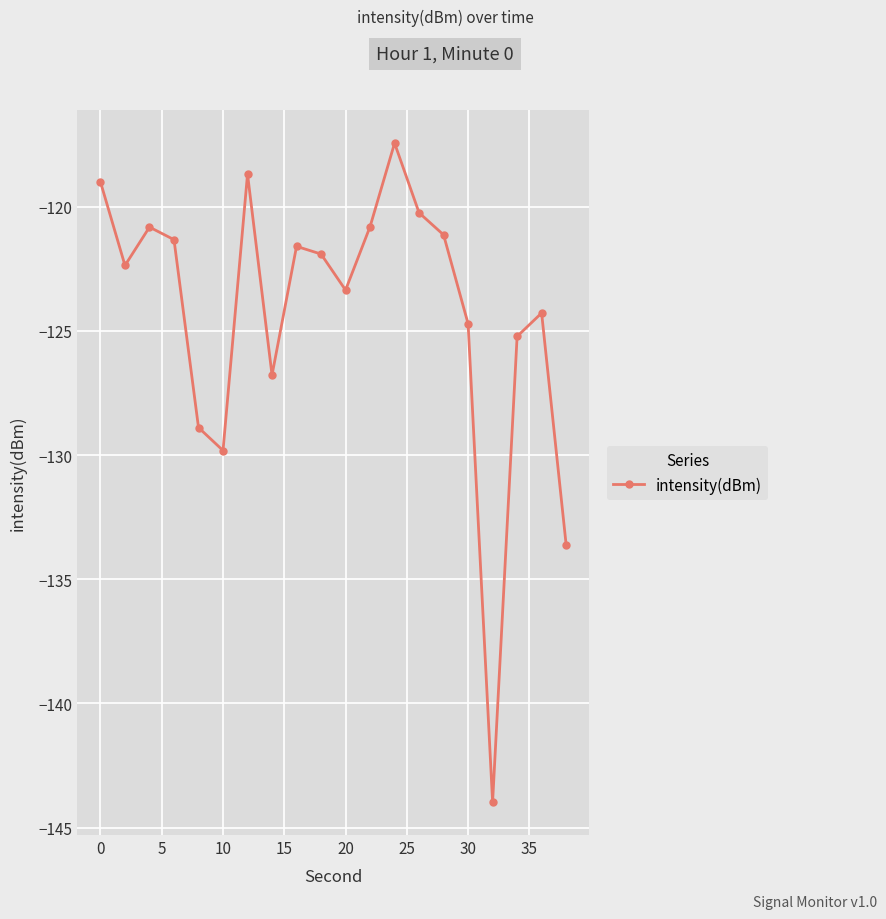

What is the average value?

-124.3